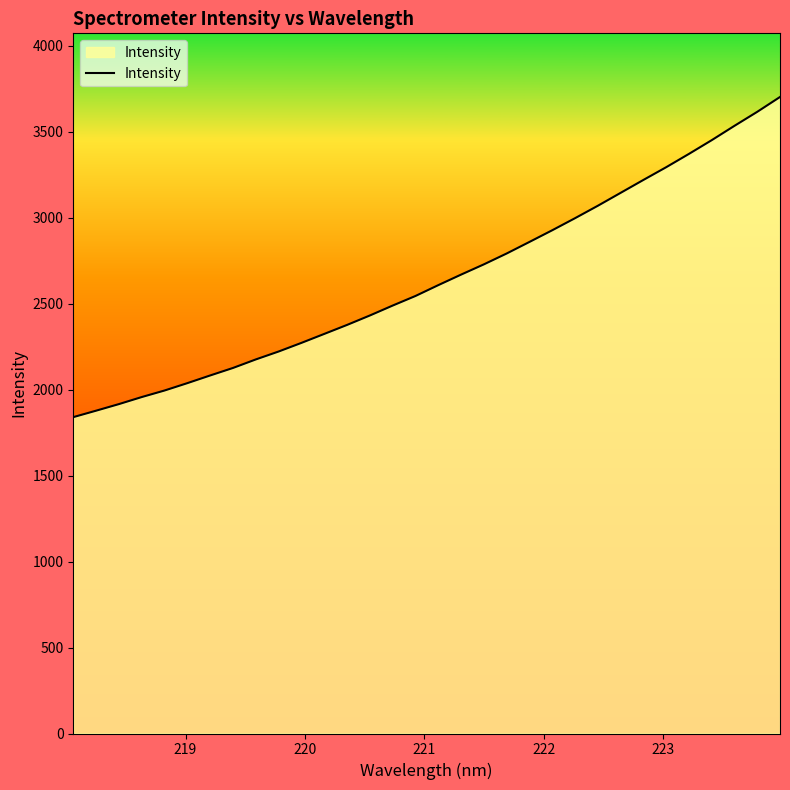

What is the minimum value shown in the chart?

1840.3